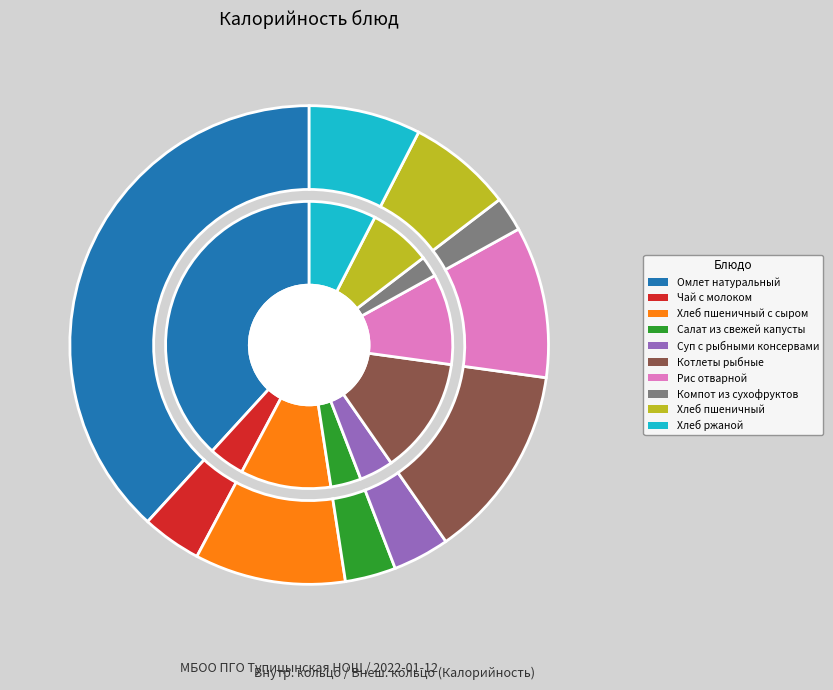

What percentage is the Компот из сухофруктов slice, to the nearest percent?

2%